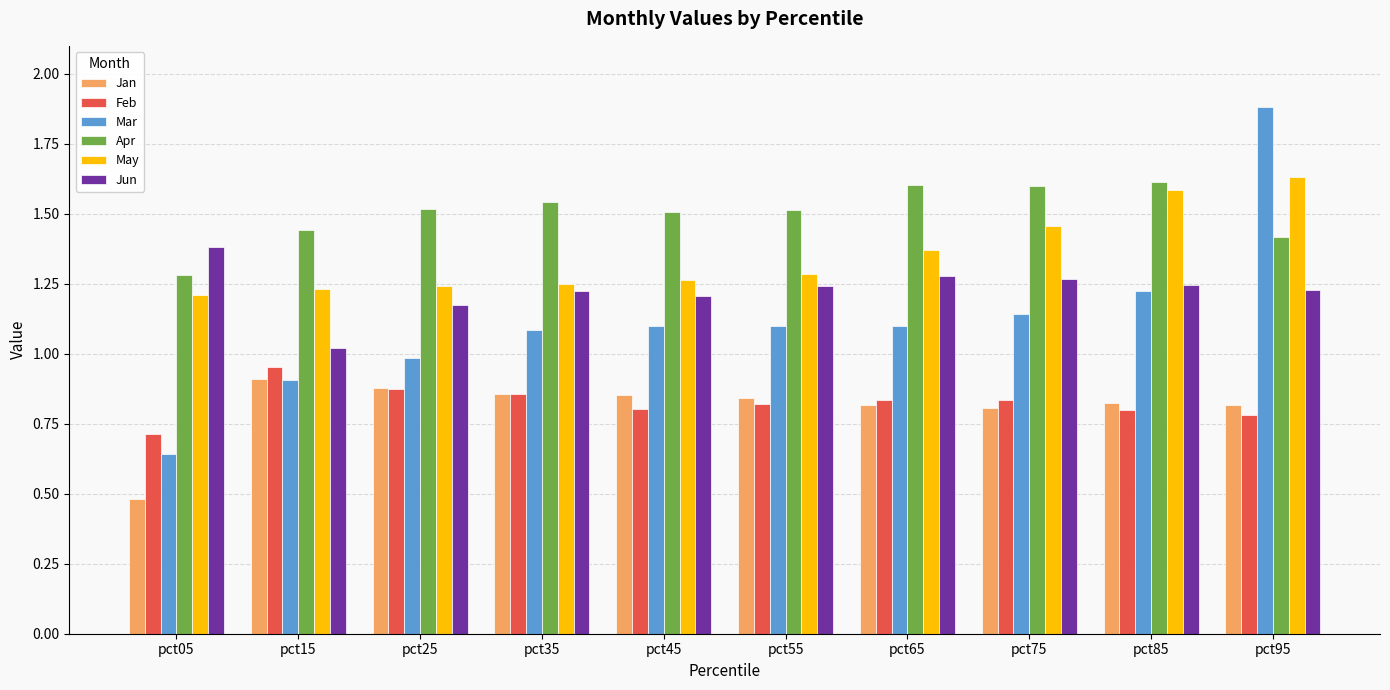

Is the value of Jun at pct95 greater than the value of Jan at pct35?

Yes